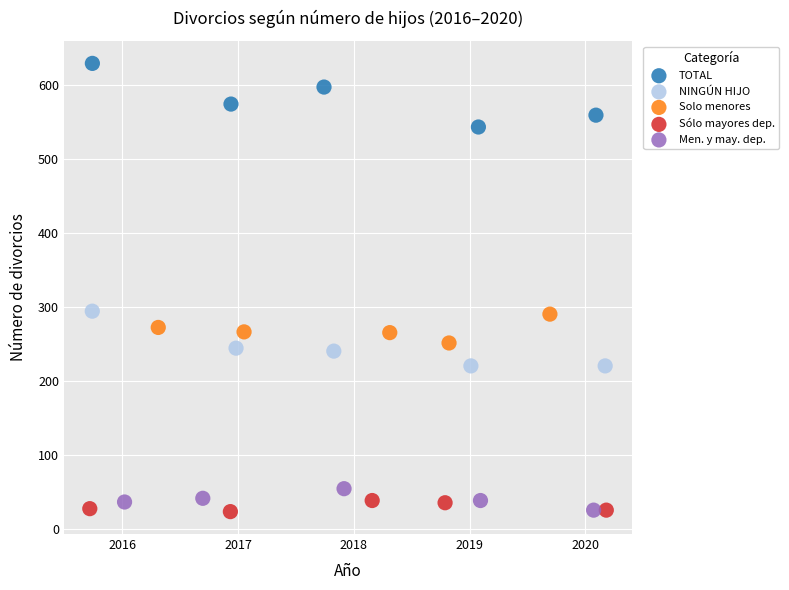

Which series has the widest spread of Y values?

TOTAL